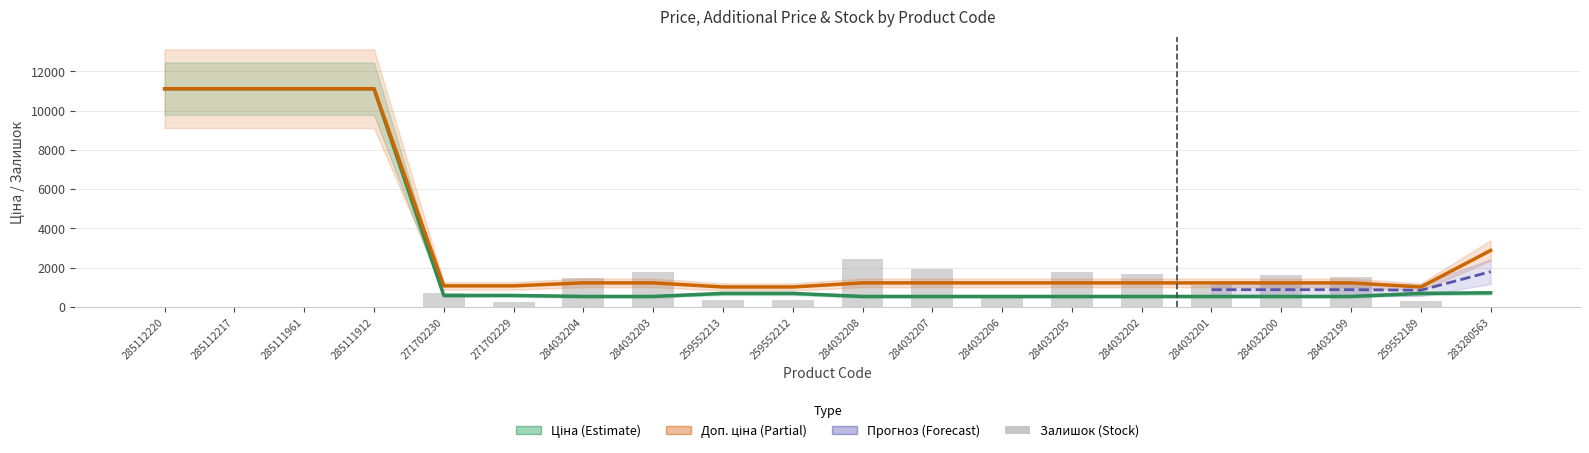

What is the difference between the maximum and minimum values in the Доп. ціна series?

10095.8